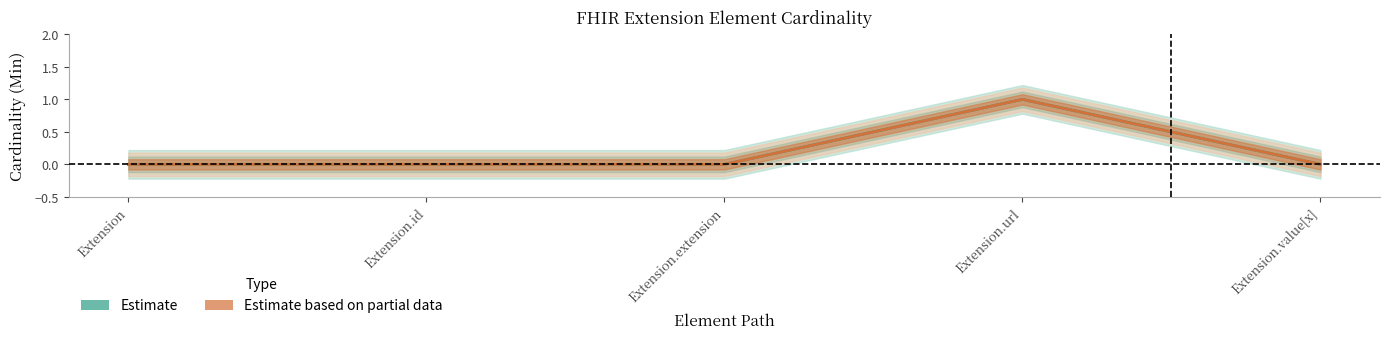

List the labels in order of Min value, largest first.

Extension.url, Extension, Extension.id, Extension.extension, Extension.value[x]